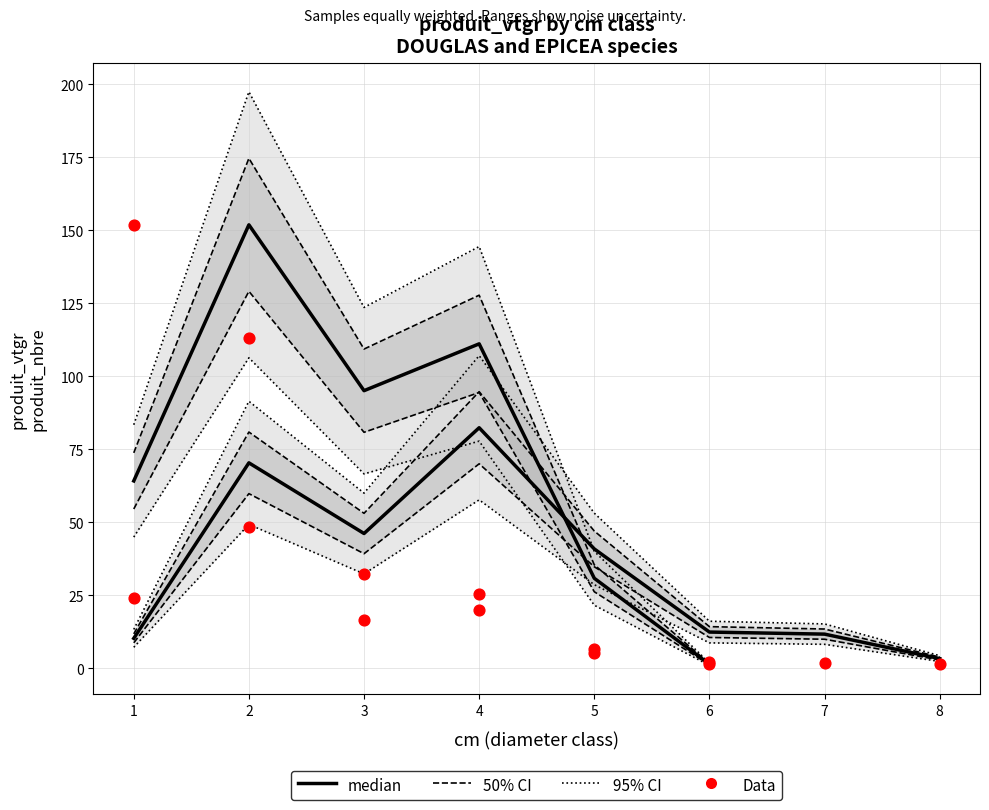

Which series has the largest Y range (max minus min)?

produit_vtgr (median)